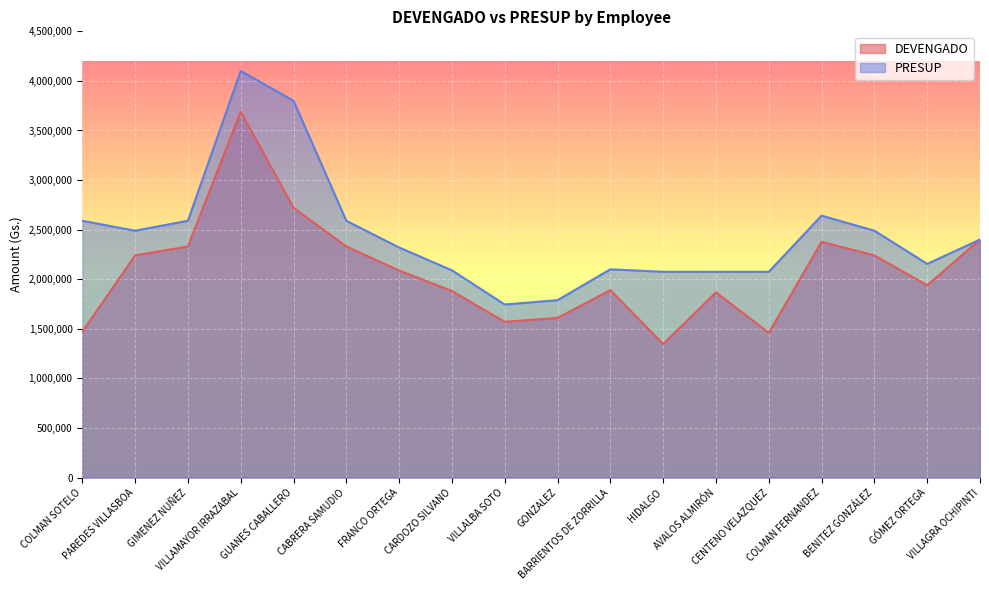

What is the difference between the second highest and second lowest values in the PRESUP series?

2011000